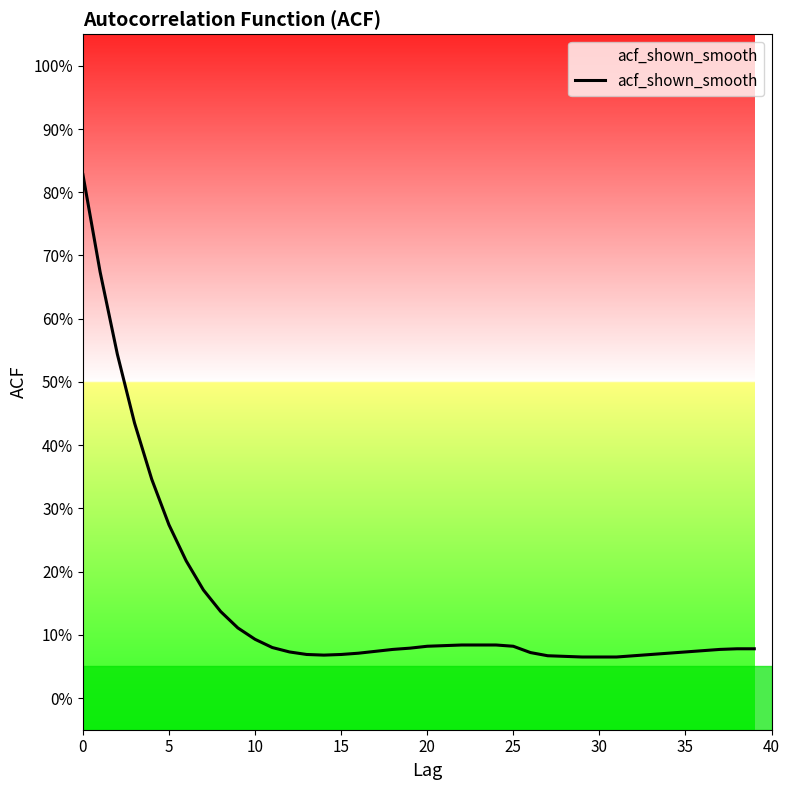

What is the label of the 25th point from the left?

24